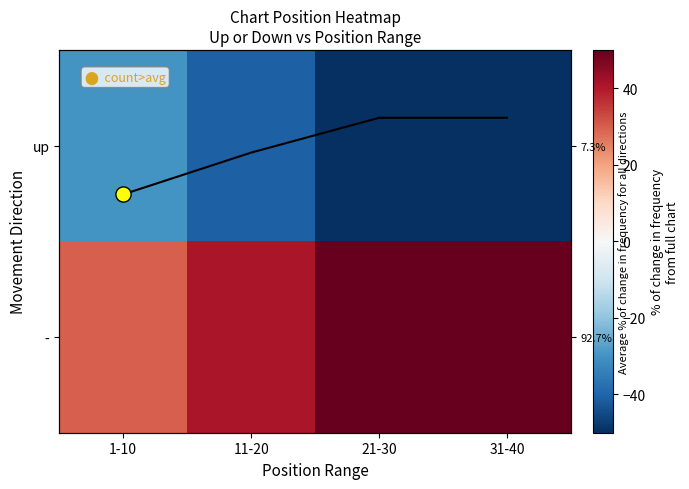

Between 1-10 and 11-20, which is larger?

1-10